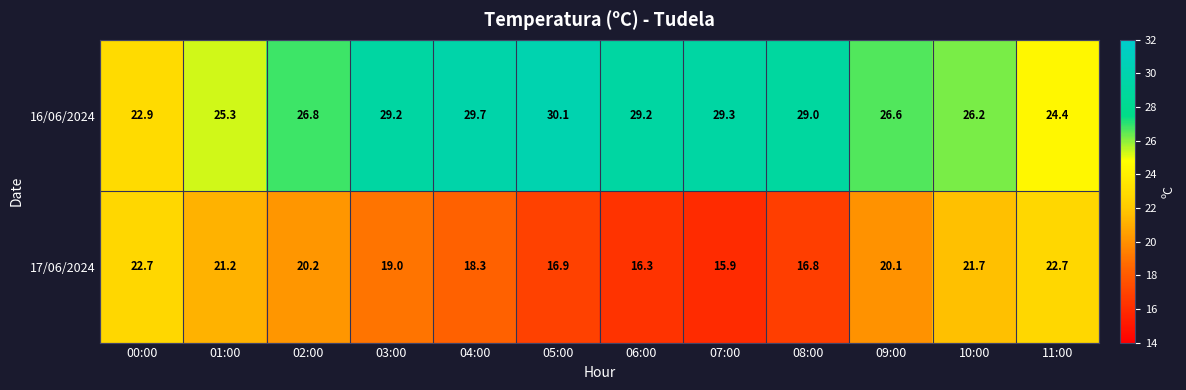

At which category does the chart reach its minimum across all series?

07:00